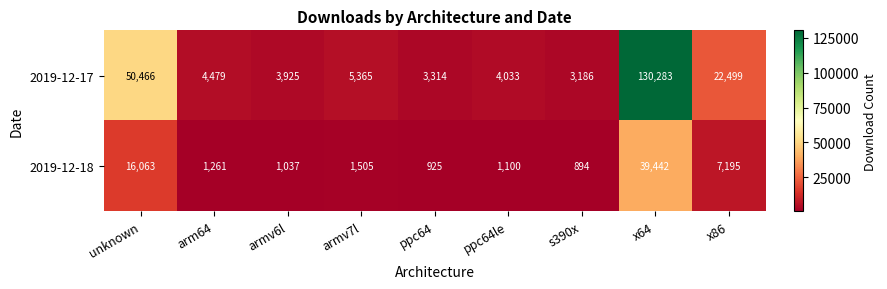

At which category is the sum across all series the highest?

x64